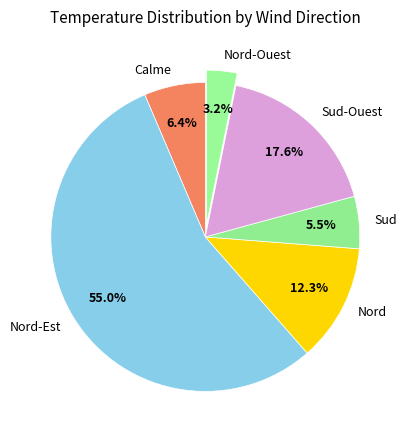

Between Nord and Calme, which is larger?

Nord